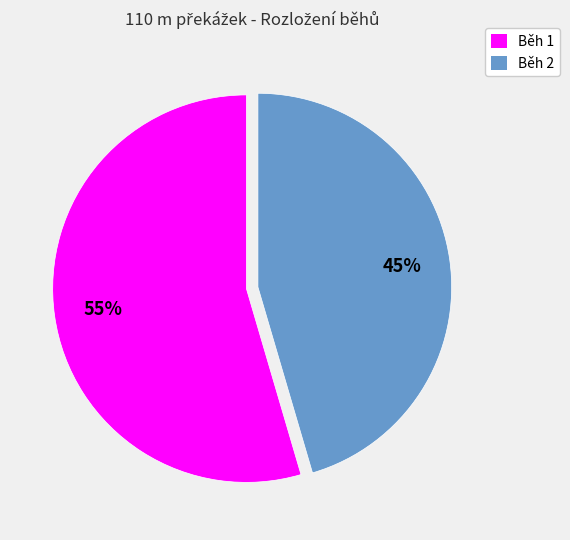

To the nearest percent, what is the average slice percentage?

50%